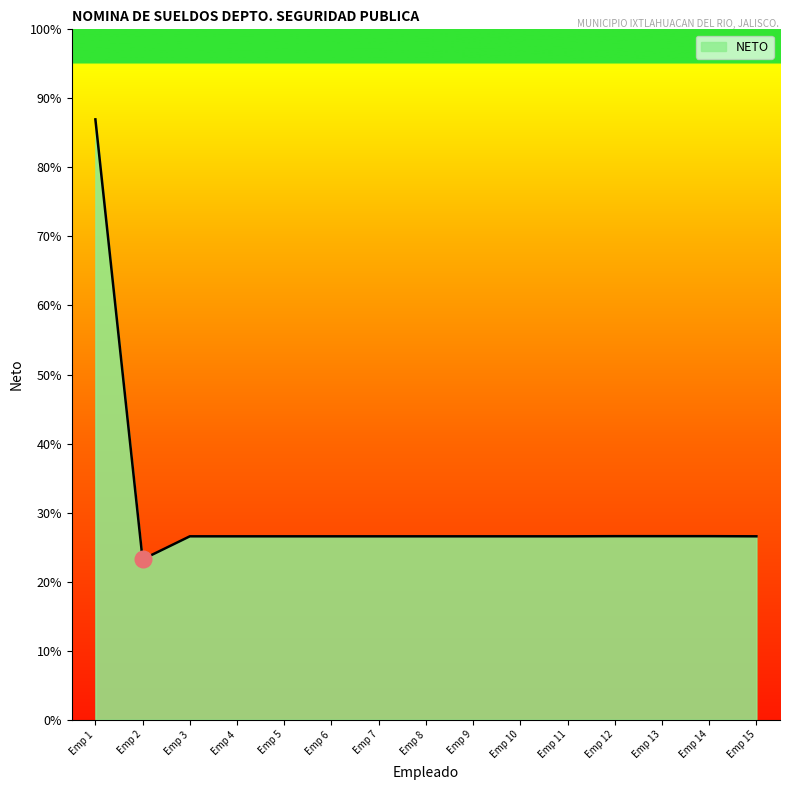

Does the chart have visible grid lines?

No